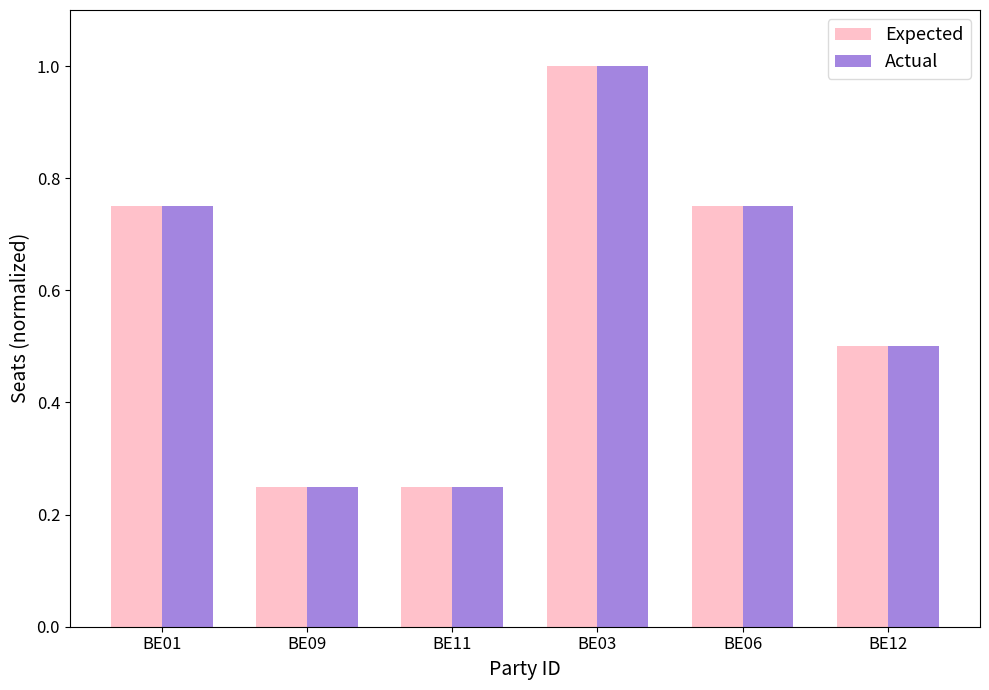

How many Expected values are between 0 and 1?

6